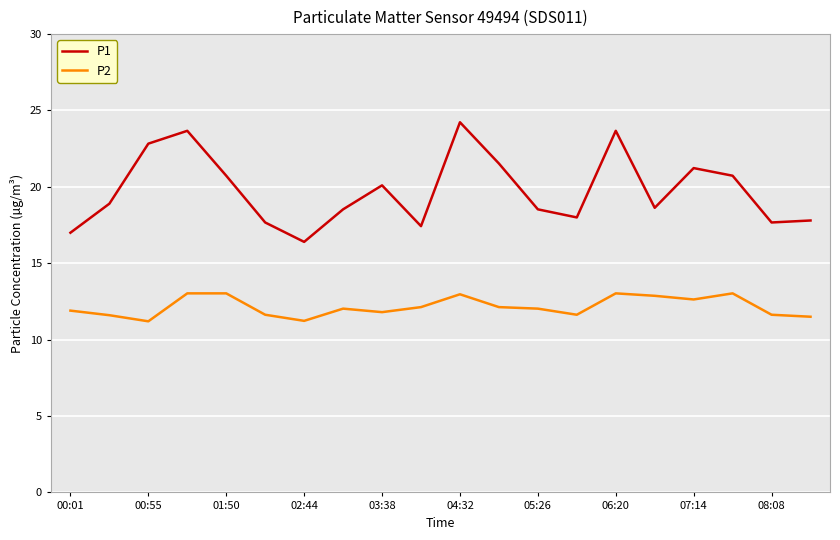

What is the highest value of the P2 series?

13.0